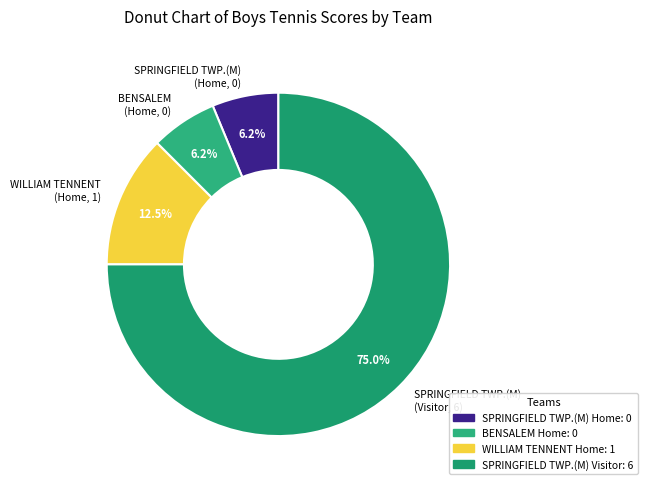

What is the largest slice in the pie chart?

SPRINGFIELD TWP.(M) (Visitor, 6)